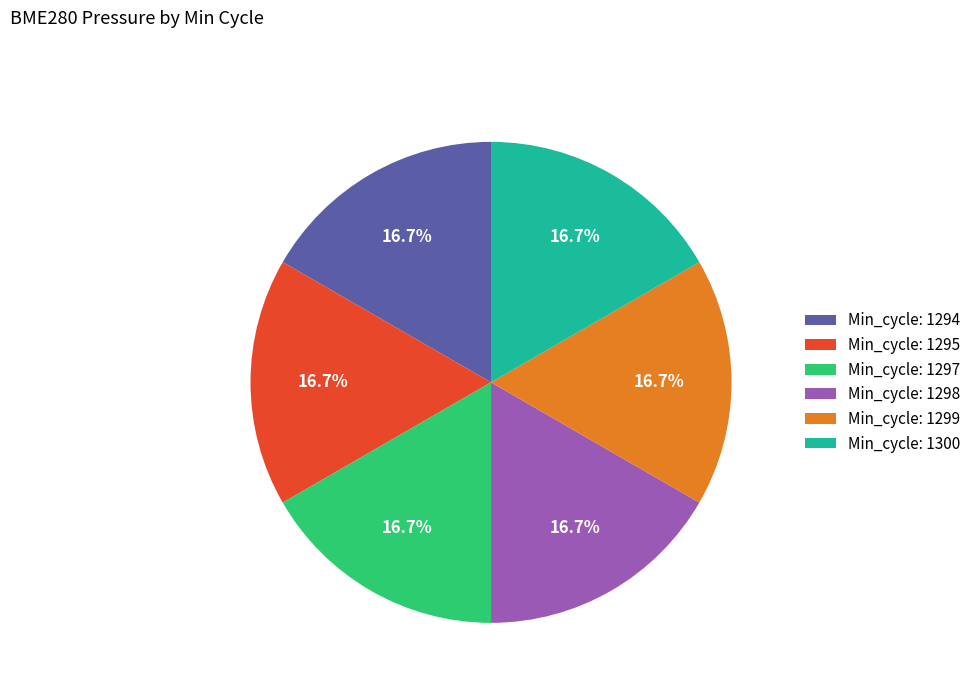

What is the ratio of the value at Min_cycle: 1295 to the value at Min_cycle: 1298?

1.0